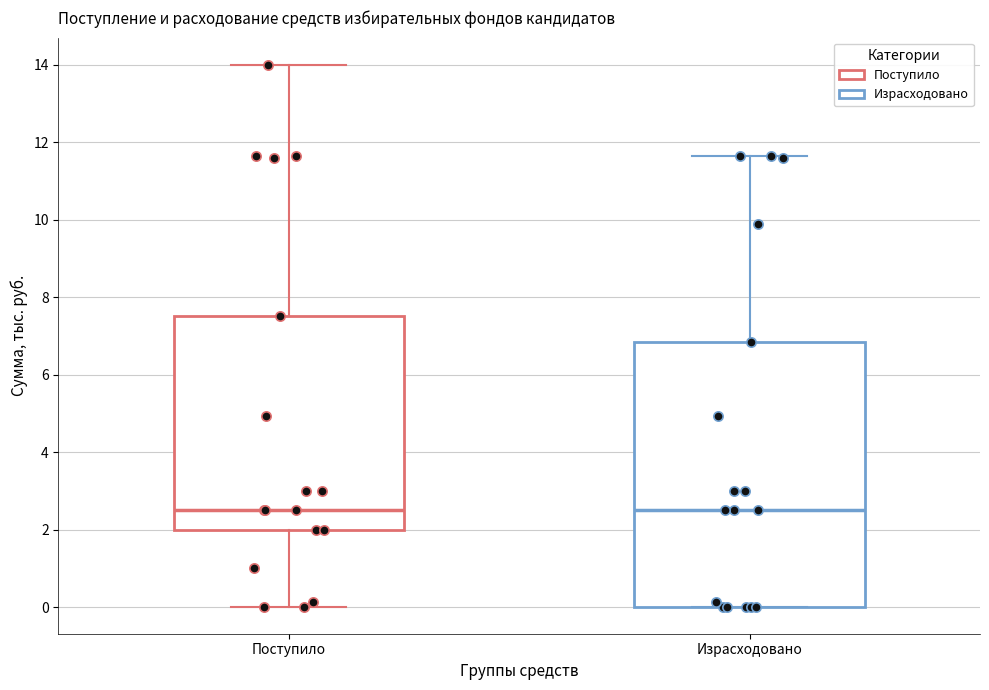

Where is the upper edge of the box for Поступило on the y-axis? The values are not printed on the chart, so give them approximately, as read against the axis.

7.6